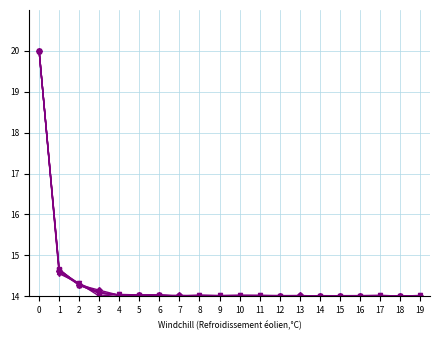

What is the greatest value displayed?

20.0